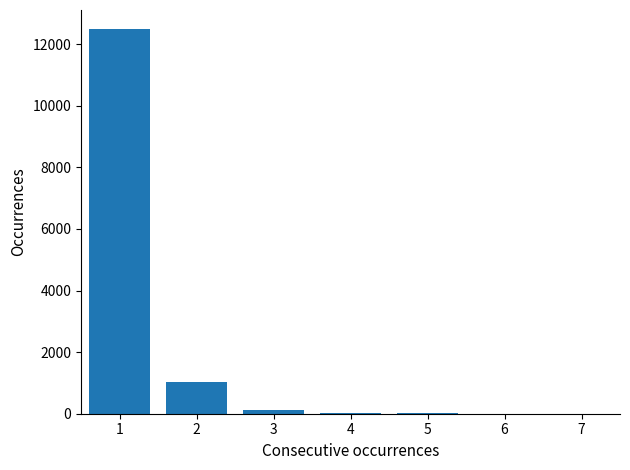

What is the sum of all values?

13662